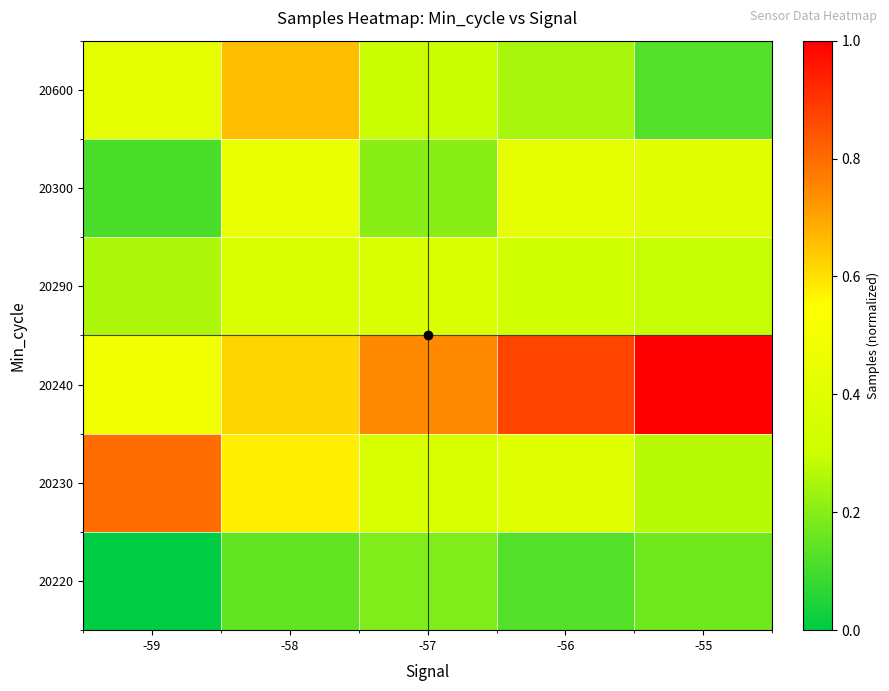

Which has a higher value, -58 or -59?

-58